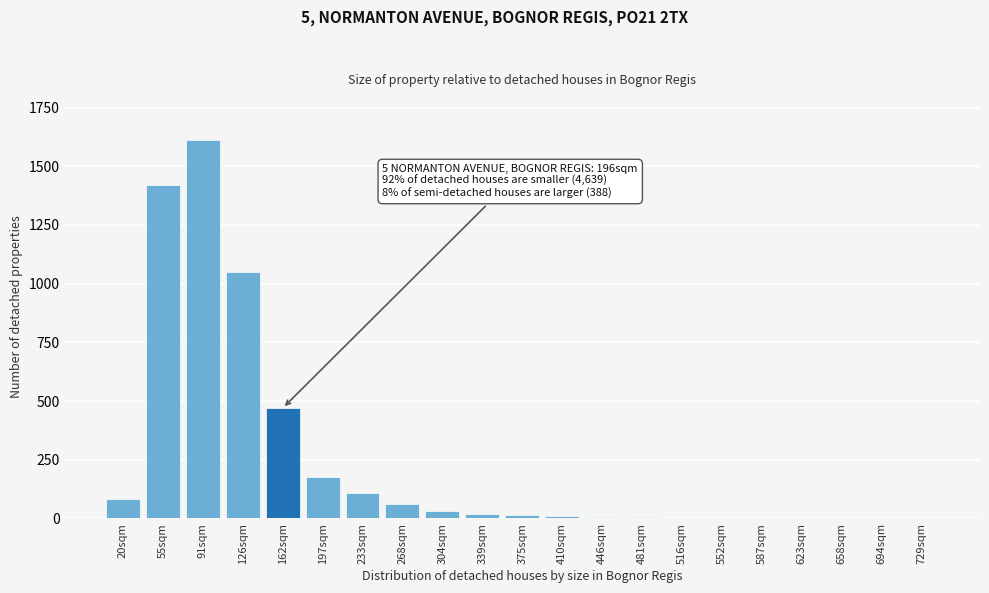

At which label is the value closest to 805?

126sqm